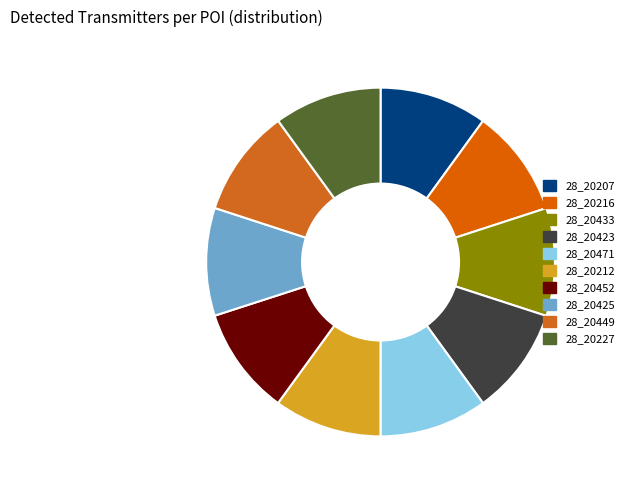

How many slices are in this pie chart?

10